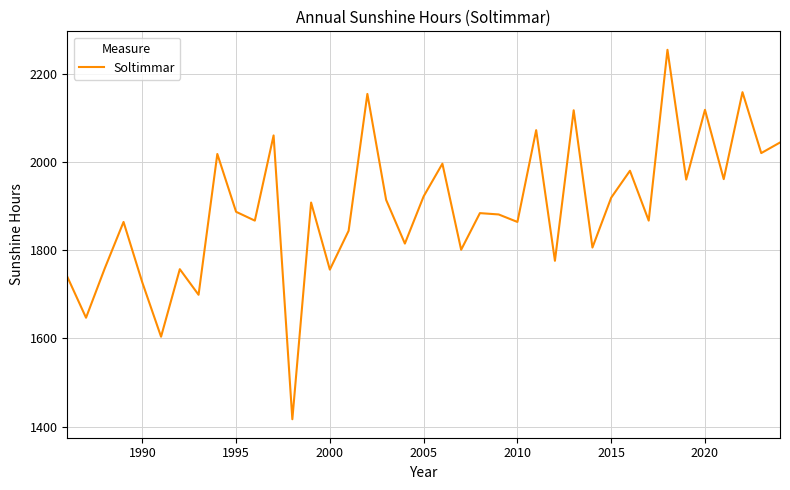

What is the difference between the maximum and minimum values?

837